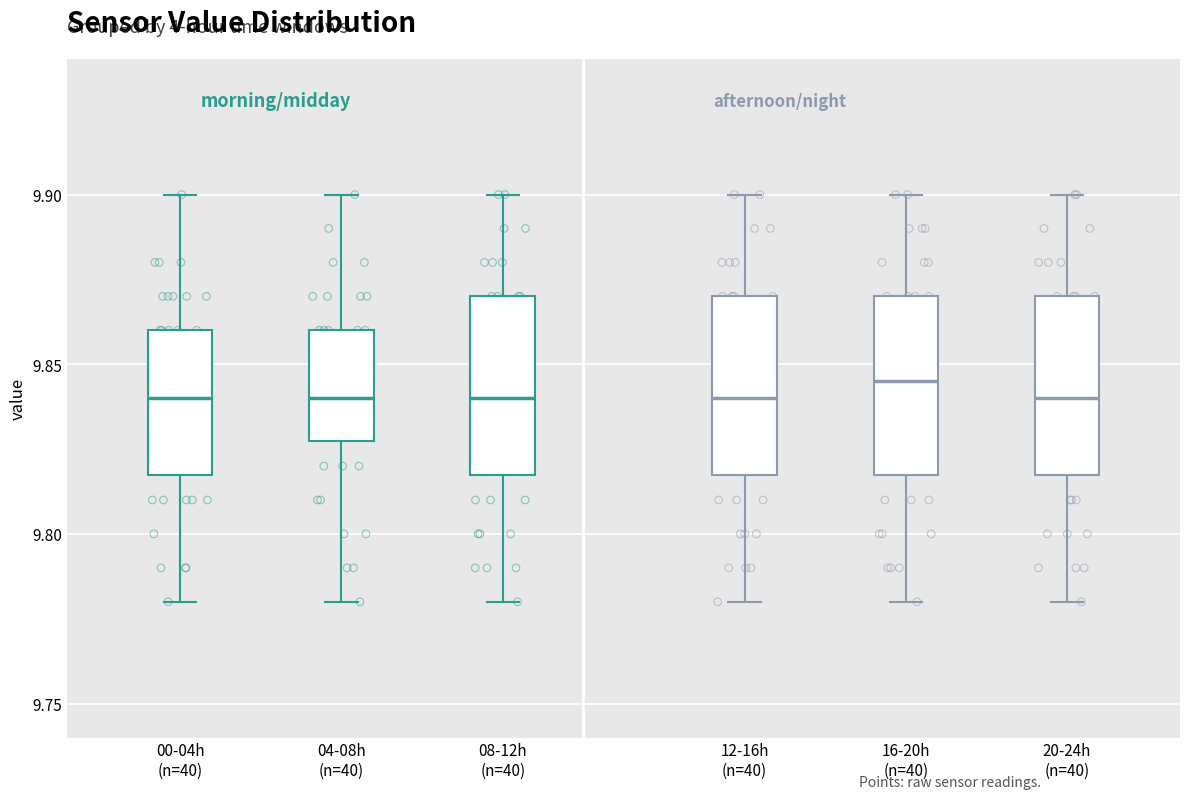

Reading left to right, read every box against the y-axis: the position of its median line, the range the box covers, and the ends of its whiskers. The values are not printed on the chart, so give them approximately, as read against the axis.

00-04h (n=40): median 9.840, box 9.820 to 9.860, whiskers 9.780 to 9.900
04-08h (n=40): median 9.840, box 9.830 to 9.860, whiskers 9.780 to 9.900
08-12h (n=40): median 9.840, box 9.820 to 9.870, whiskers 9.780 to 9.900
12-16h (n=40): median 9.840, box 9.820 to 9.870, whiskers 9.780 to 9.900
16-20h (n=40): median 9.845, box 9.820 to 9.870, whiskers 9.780 to 9.900
20-24h (n=40): median 9.840, box 9.820 to 9.870, whiskers 9.780 to 9.900